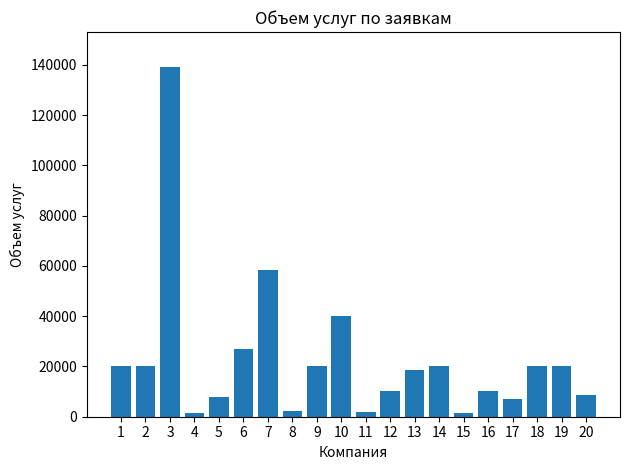

What is the greatest value displayed?

139080.0